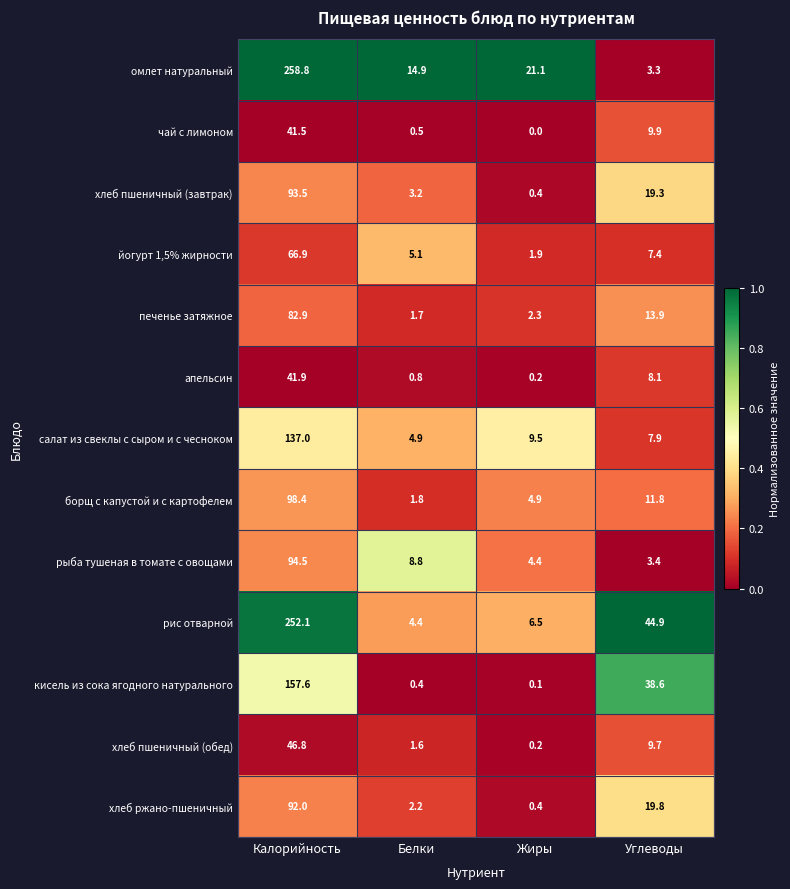

What is the difference between the борщ с капустой и с картофелем values at Жиры and Углеводы?

6.9